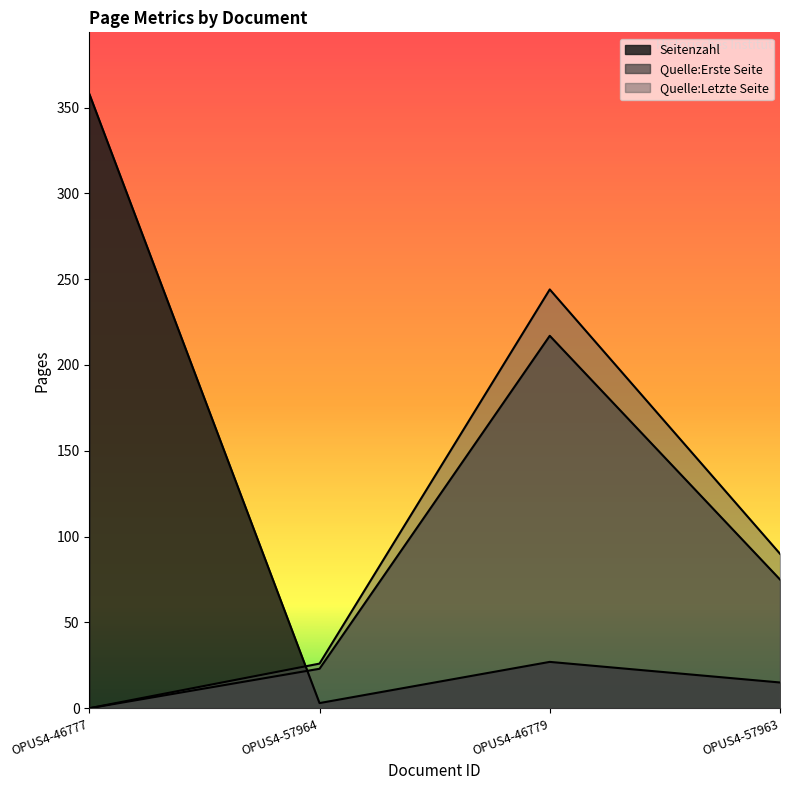

True or false: Quelle:Letzte Seite and Quelle:Erste Seite intersect in this chart.

False